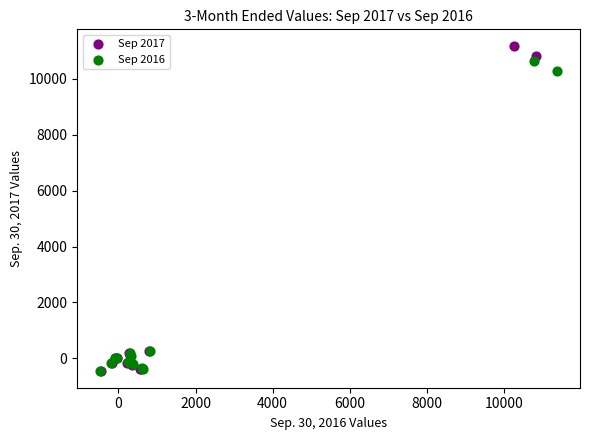

Which series contains the highest Y value?

Sep 2017